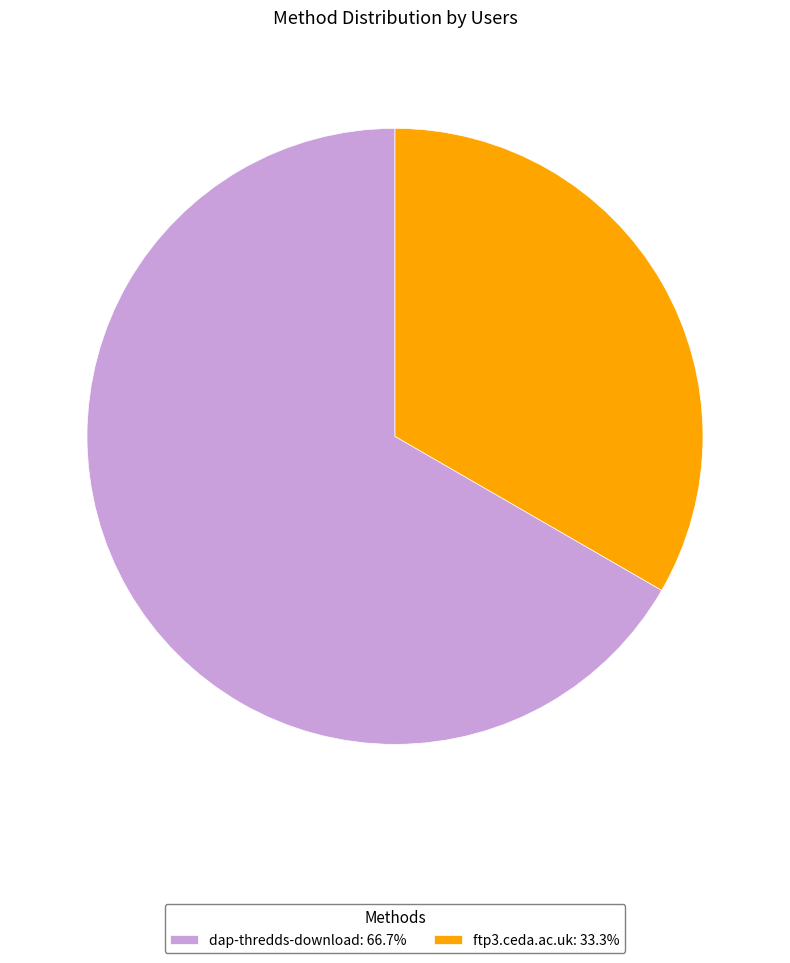

Do dap-thredds-download: 66.7% and ftp3.ceda.ac.uk: 33.3% together represent more than half of the pie?

Yes